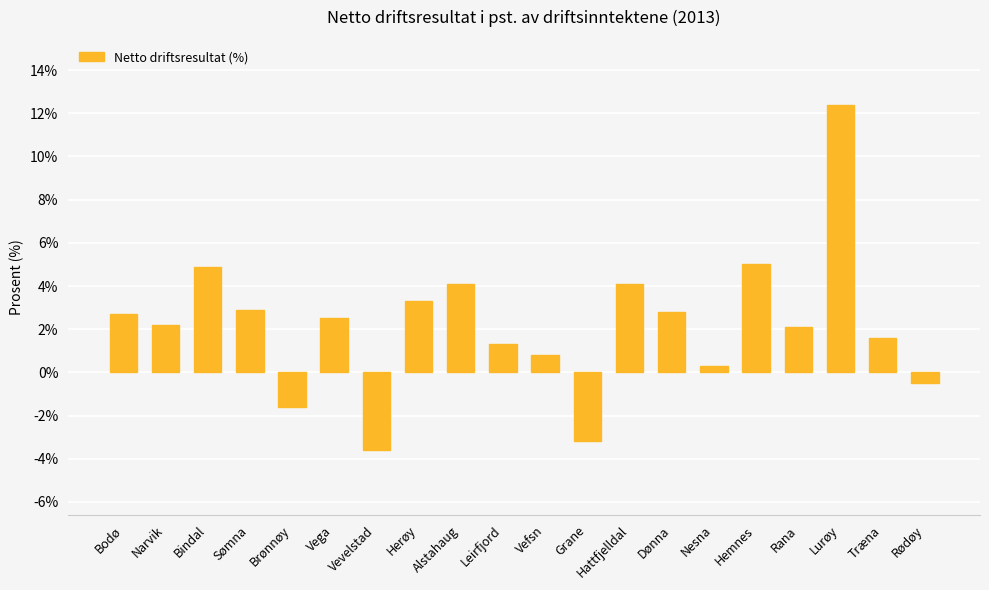

The value at Vevelstad is -3.6. True or false?

True